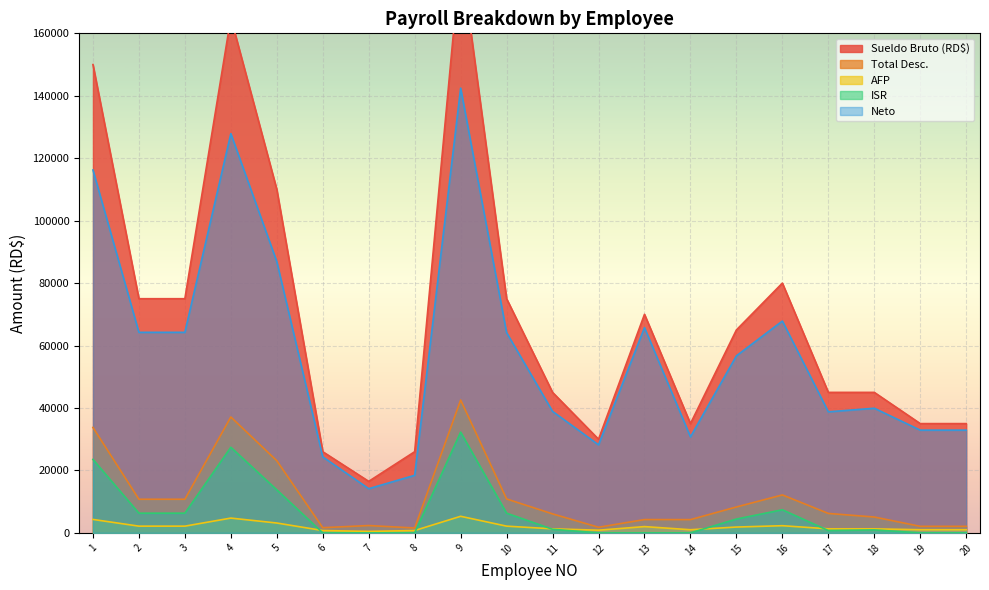

At which label does Sueldo Bruto (RD$) first exceed 65000?

1